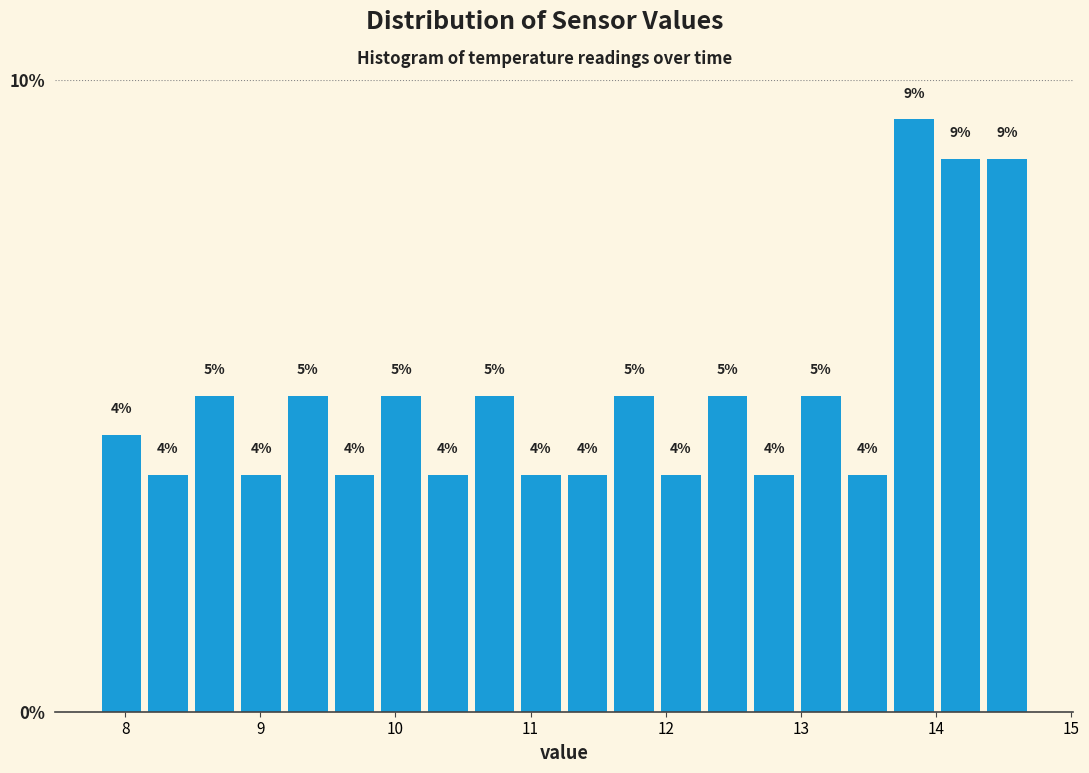

Around what value on the x-axis is the tallest bar? Give the approximate position of its centre, as read against the axis.

13.8